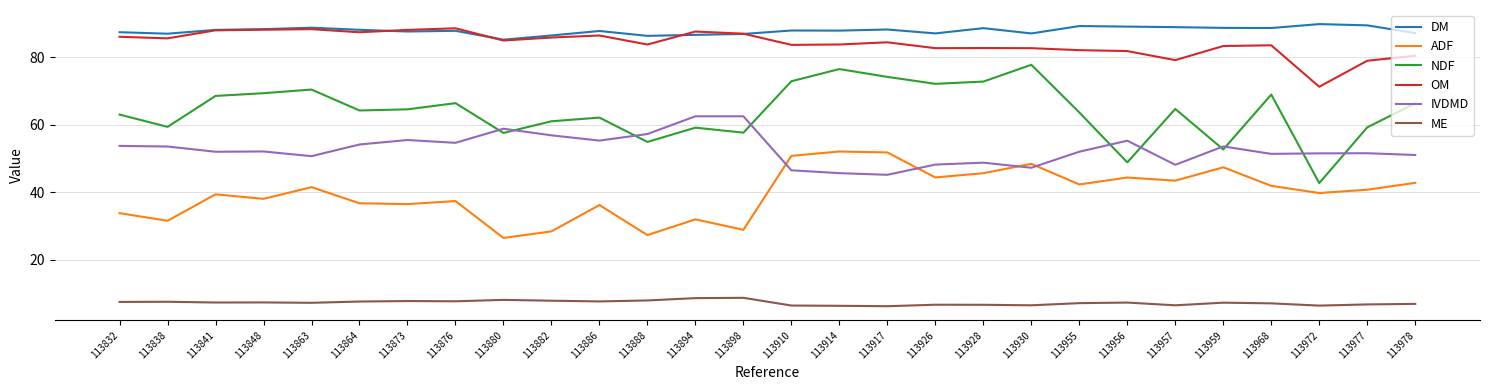

True or false: DM and ADF intersect in this chart.

False